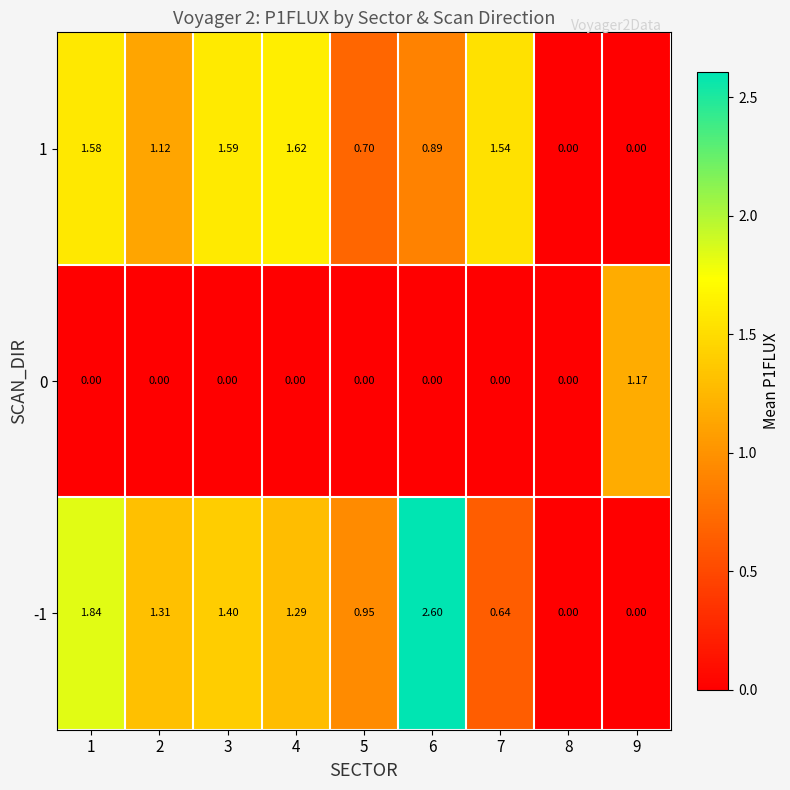

Is the value of -1 at 5 greater than the value of 1 at 9?

Yes